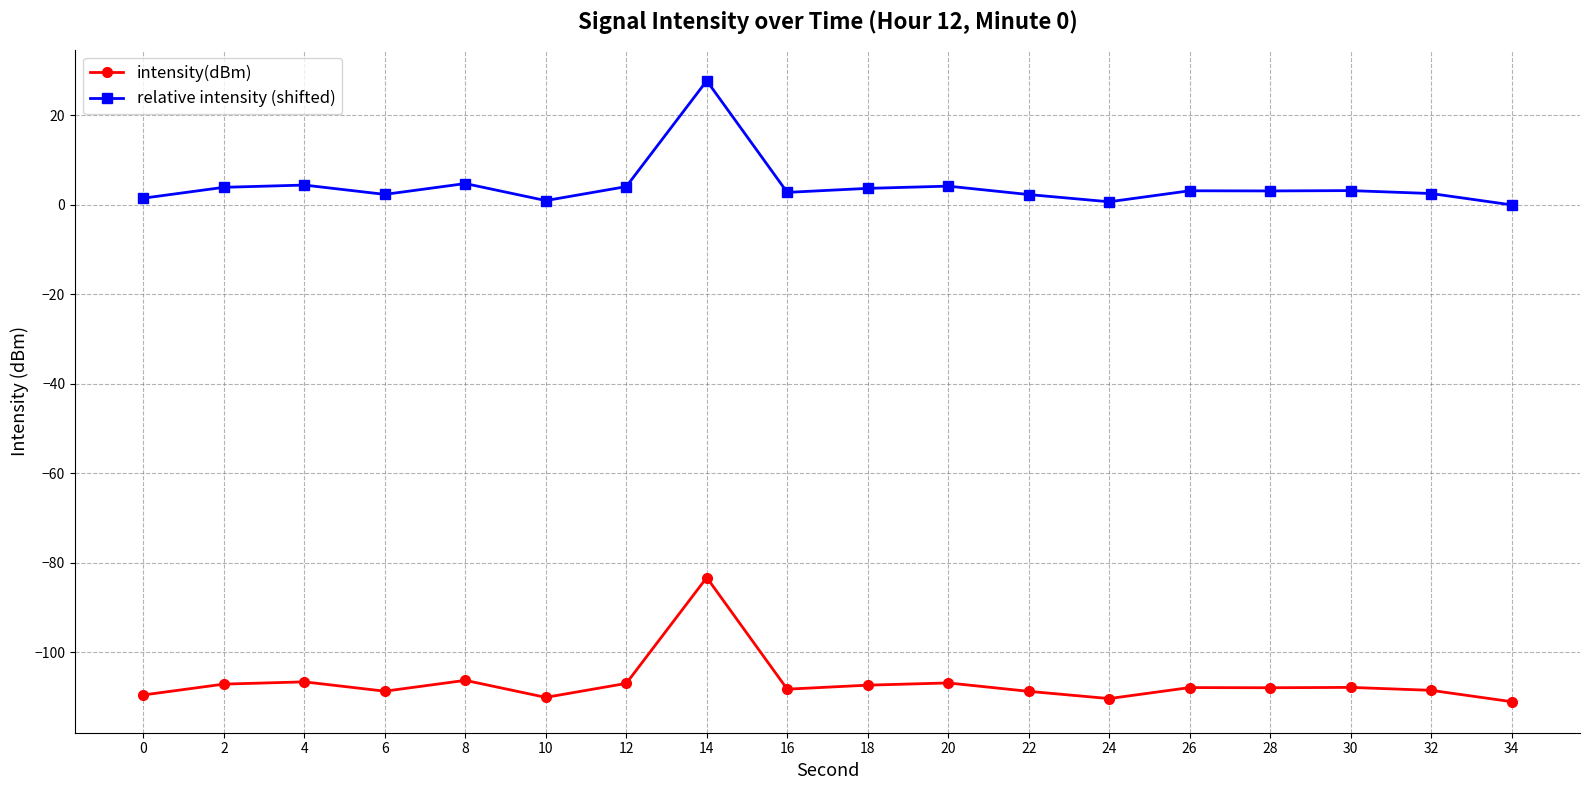

What is the difference between the maximum and minimum values in the intensity(dBm) series?

27.7